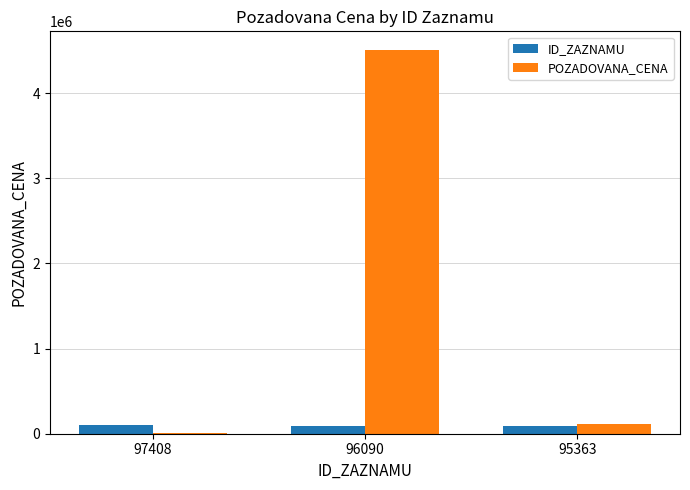

What are all the series names shown in the legend?

ID_ZAZNAMU, POZADOVANA_CENA